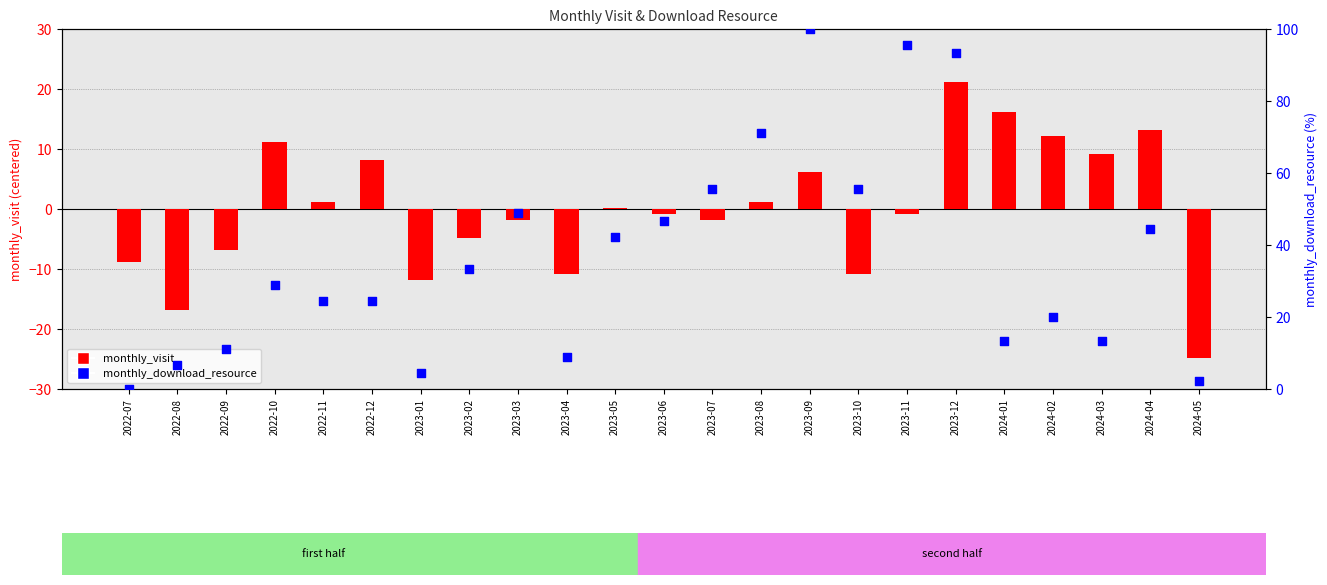

What is the total value across all series at 2023-10?

44.8